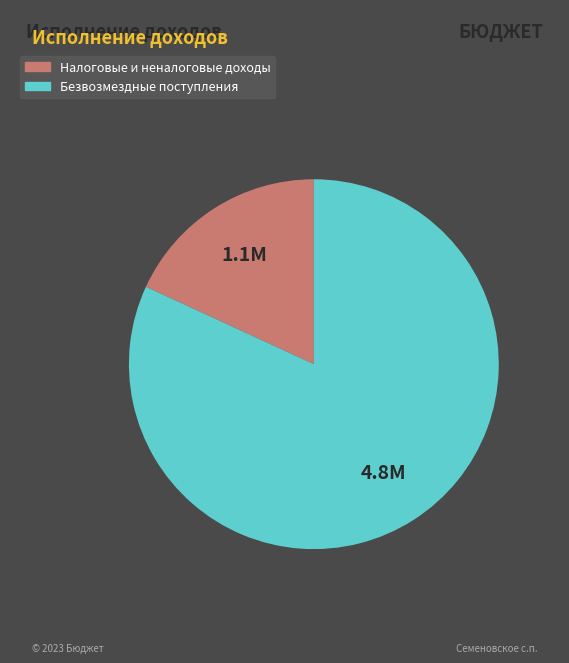

Is there any slice that represents more than half of the pie?

Yes